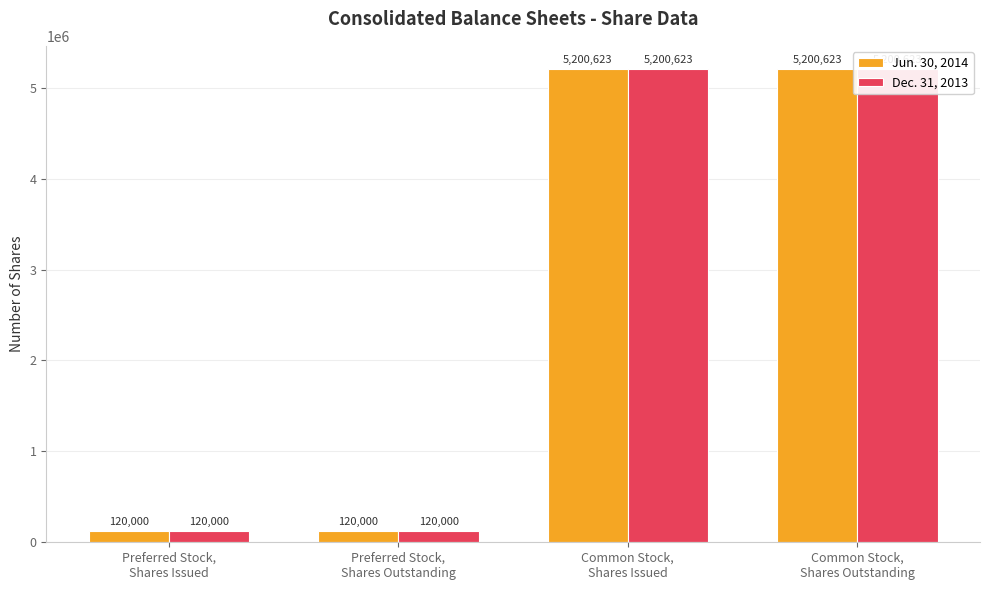

What is the value of the Jun. 30, 2014 bar at the 3rd from the left?

5200623